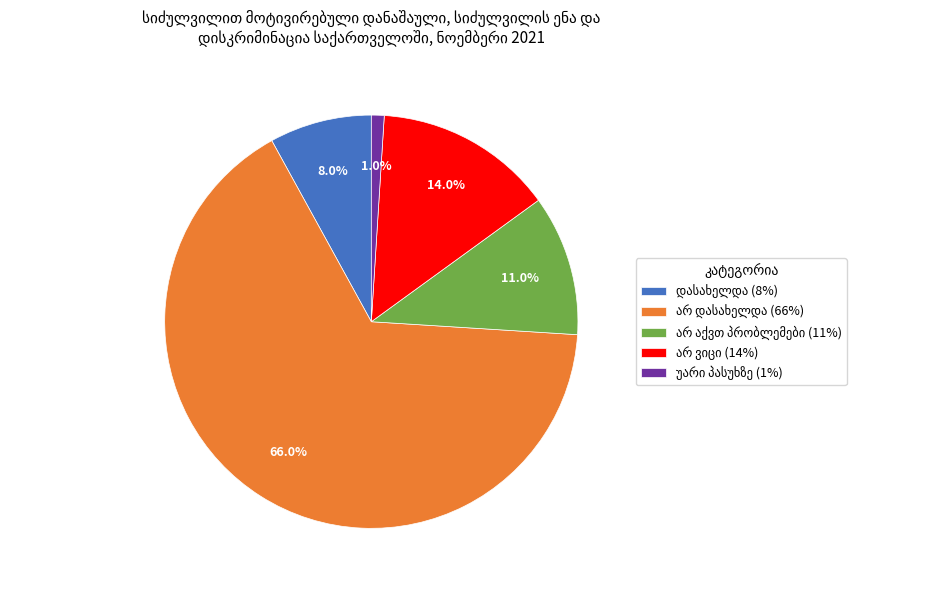

To the nearest percent, what is the average slice percentage?

20%